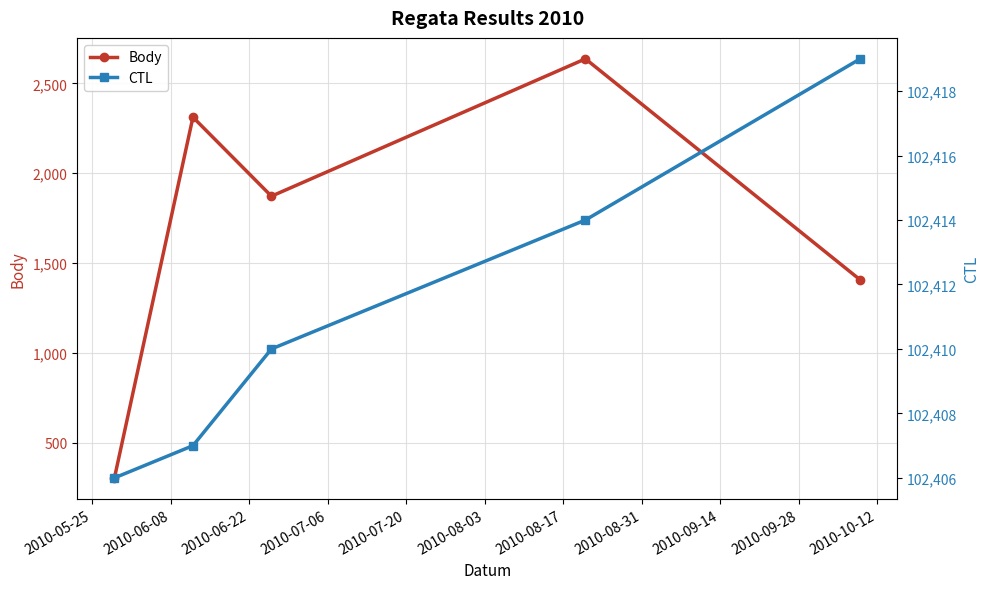

Reading left to right, transcribe all the data shown in this chart.

Body: 303	2312	1872	2637	1406
CTL: 102406	102407	102410	102414	102419